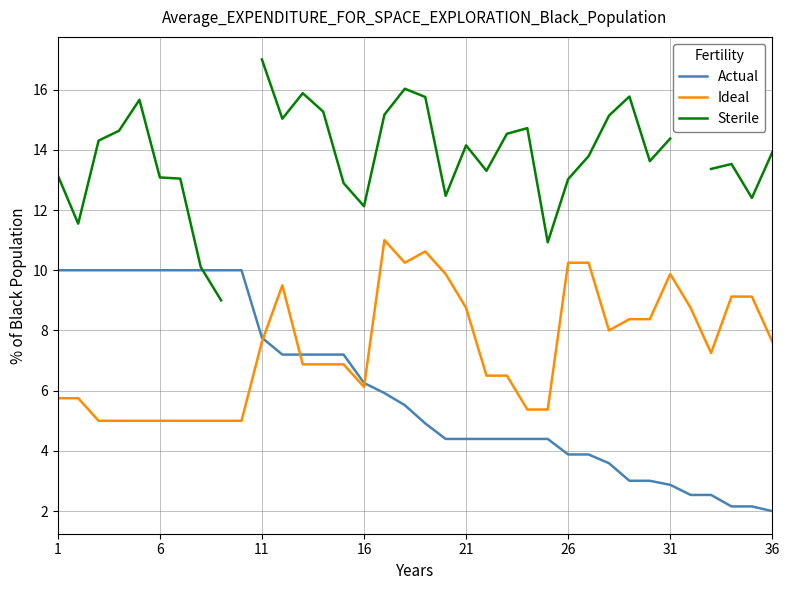

How many data points in Actual are above 5?

18